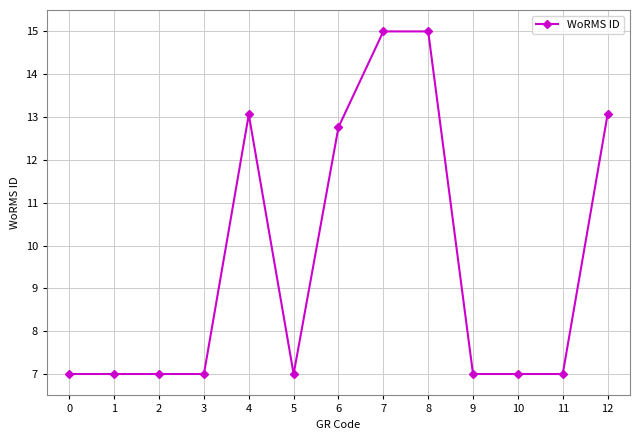

Is it true that the value at 4 is 13.1?

True